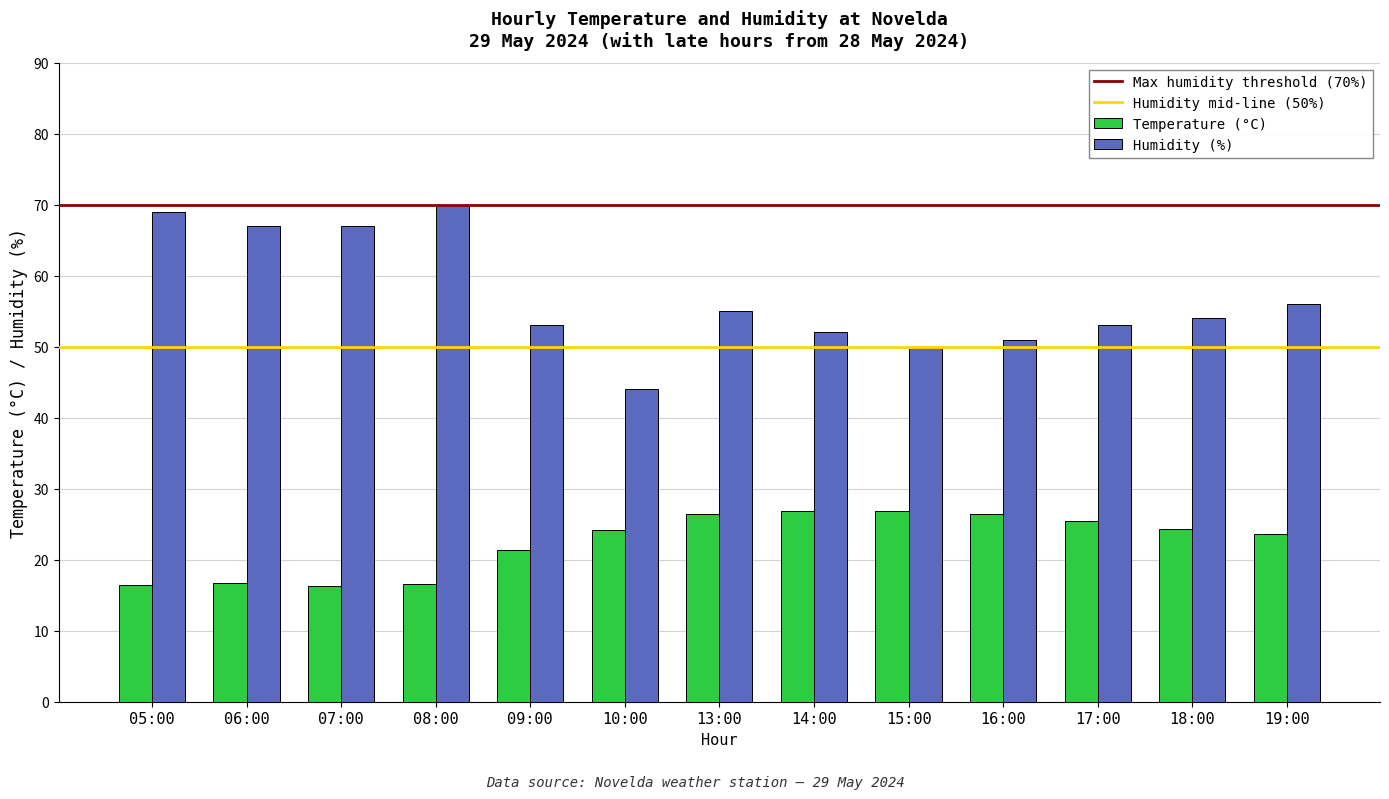

The Temperature (°C) series shows 24.3 at 18:00. True or false?

True